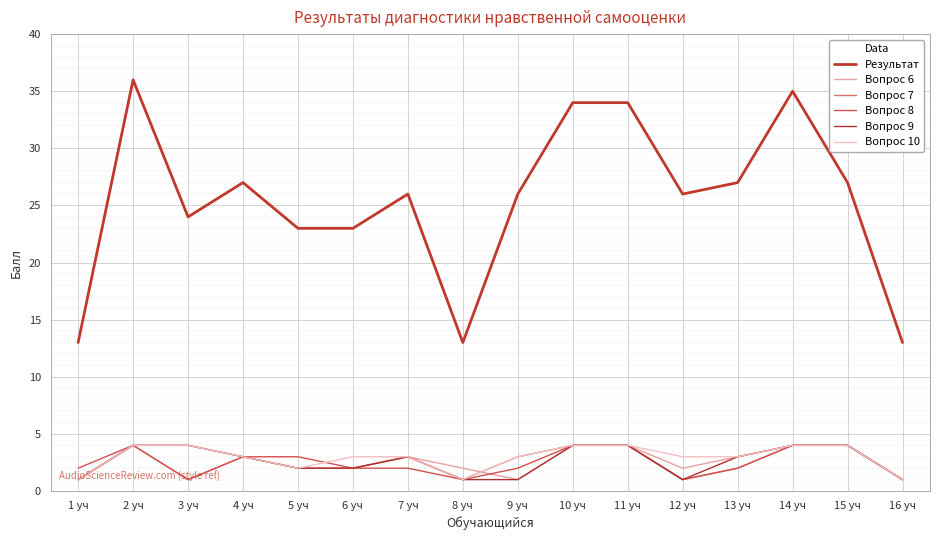

How many lines are shown in the chart?

6